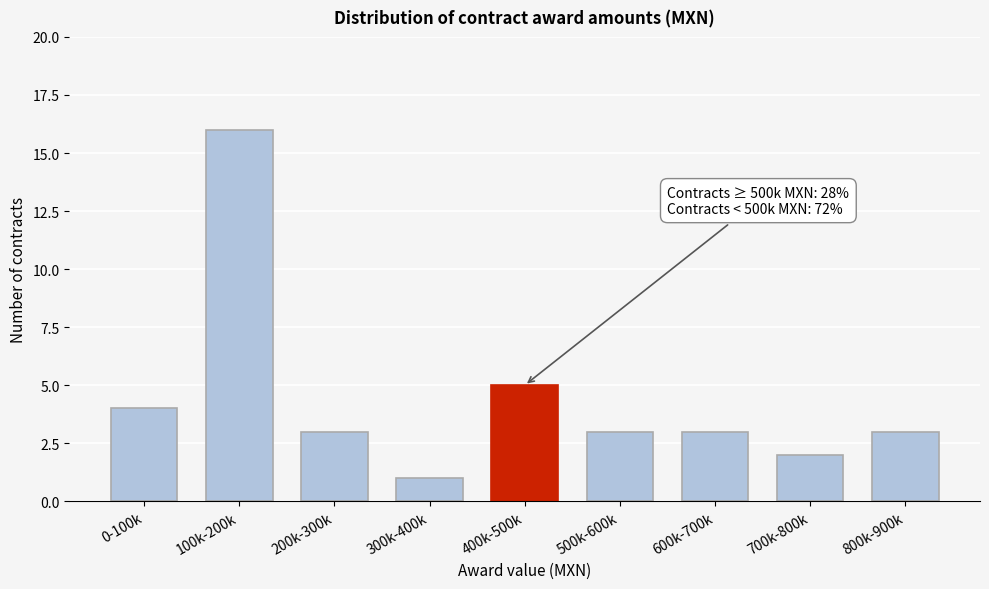

Reading right to left, list all the values displayed in this chart.

800k-900k=3	700k-800k=2	600k-700k=3	500k-600k=3	400k-500k=5	300k-400k=1	200k-300k=3	100k-200k=16	0-100k=4